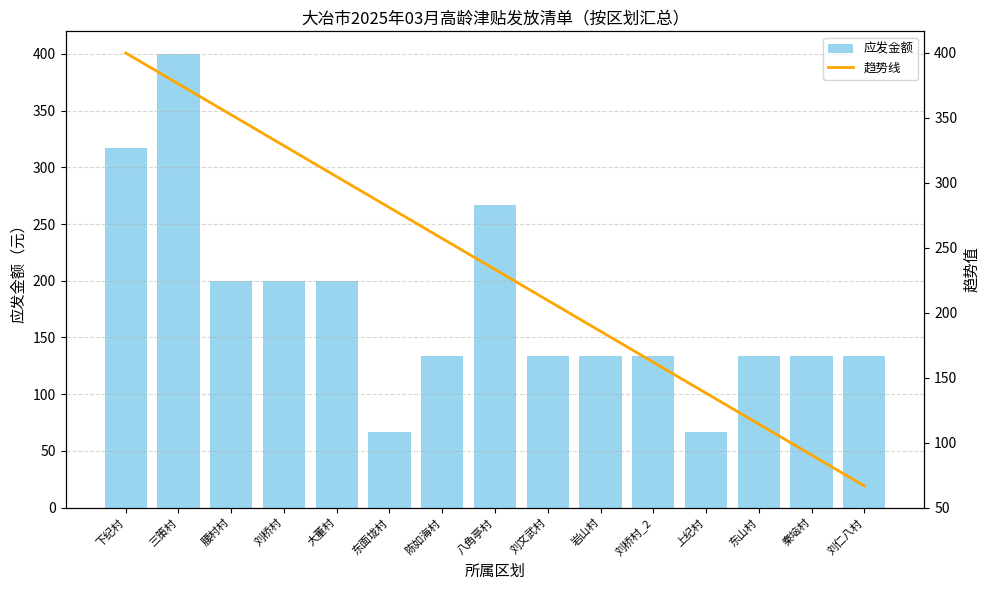

What is the maximum value for 应发金额?

400.0